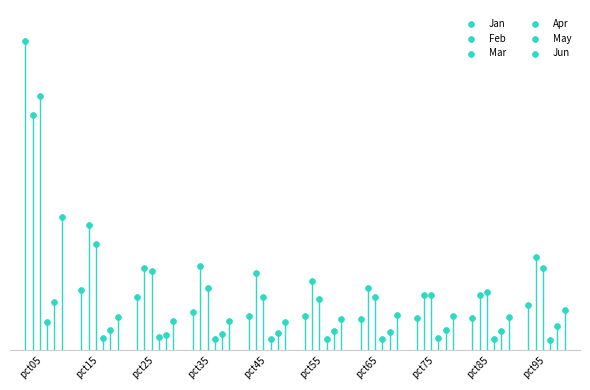

What are all the series names shown in the legend?

Jan, Feb, Mar, Apr, May, Jun